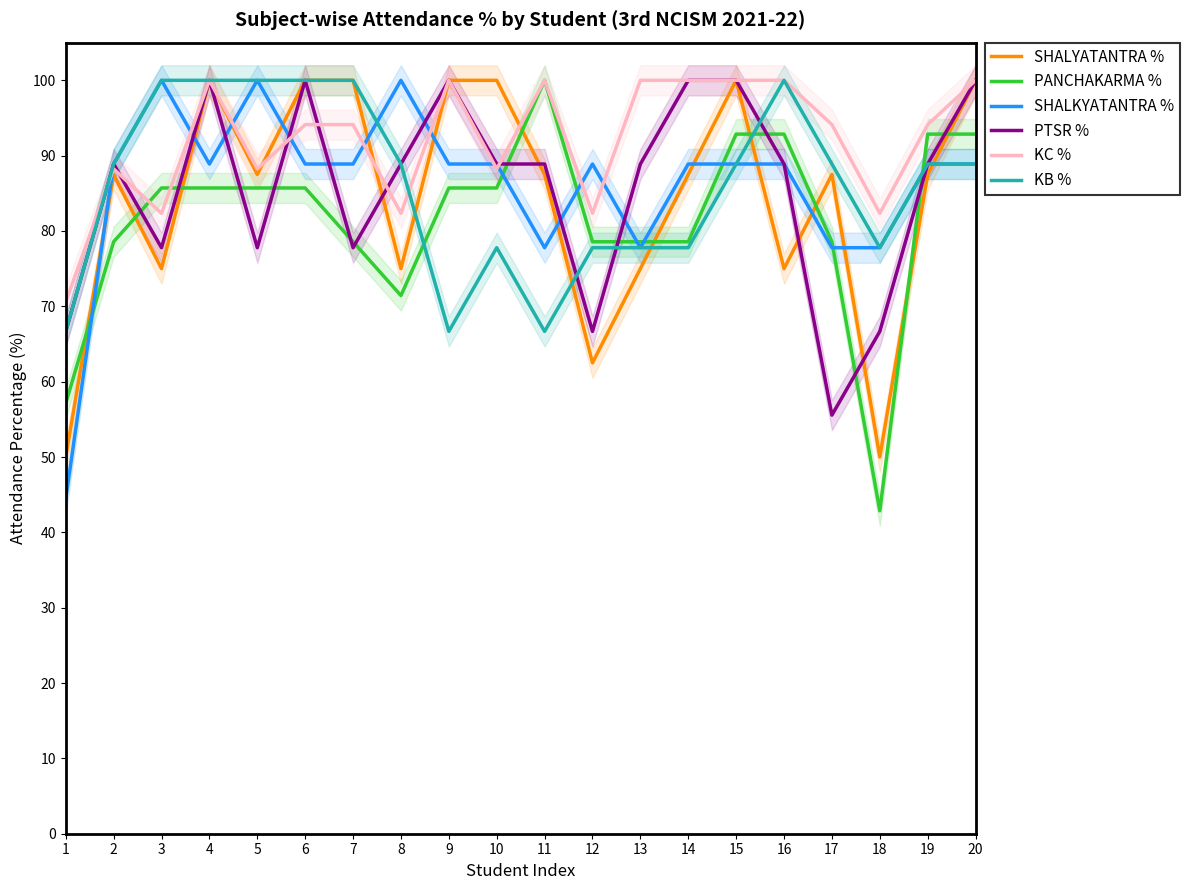

How many intersections are there between KB % and KC %?

2